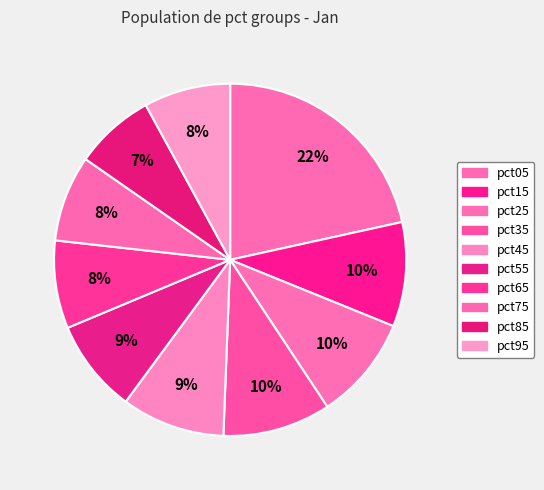

How many segments does this pie chart have?

10